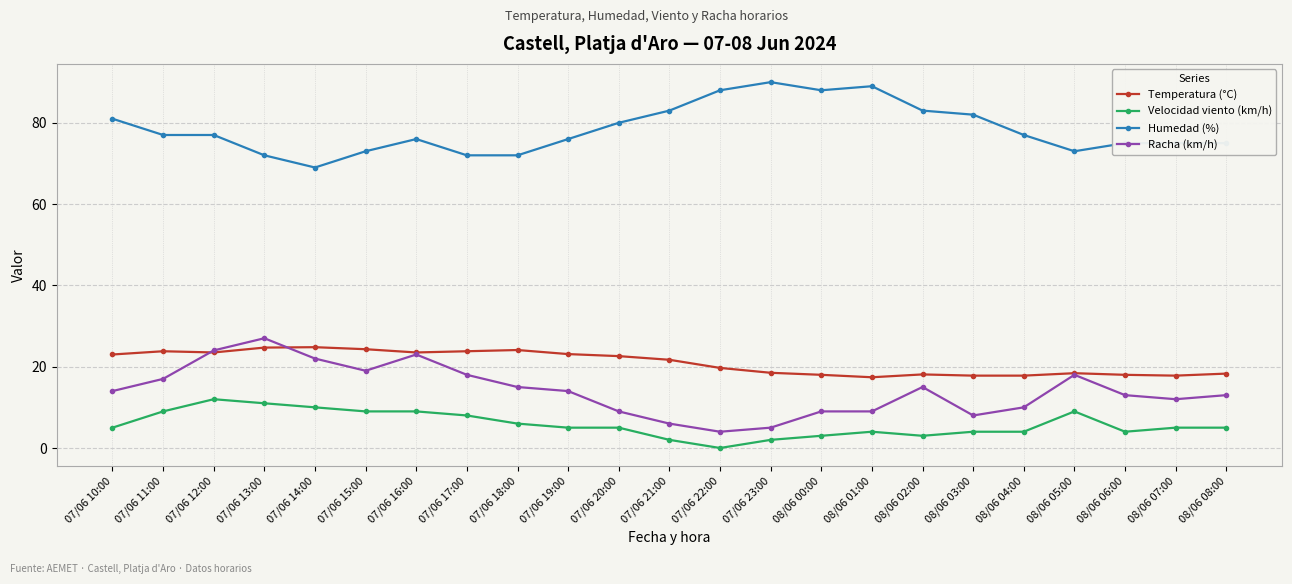

What is the sum of all Racha (km/h) values?

324.0